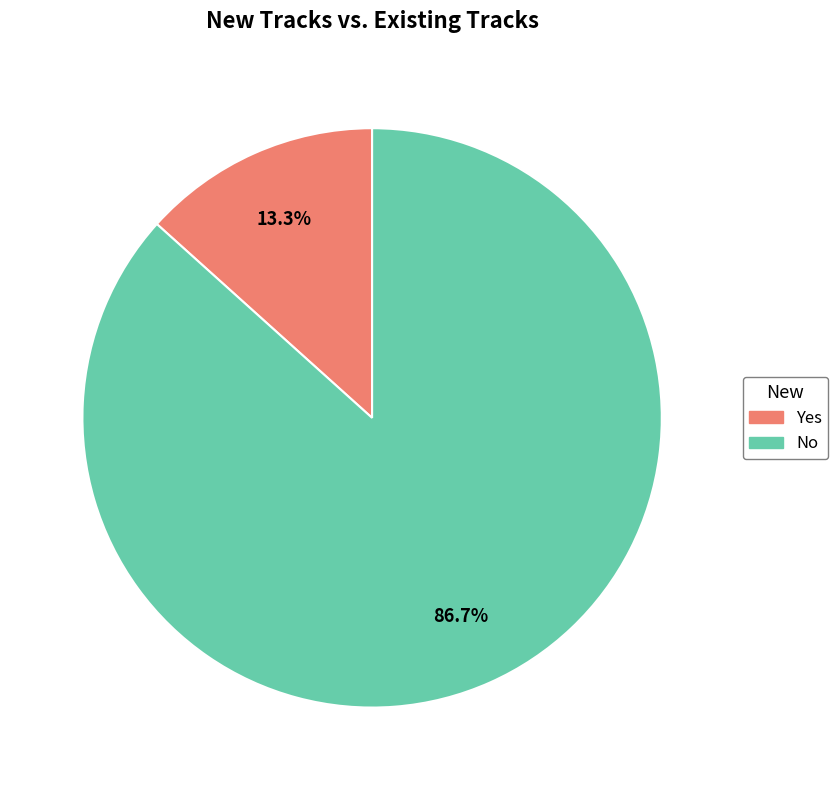

To the nearest percent, what is the difference between the Yes and No slice percentages?

73%